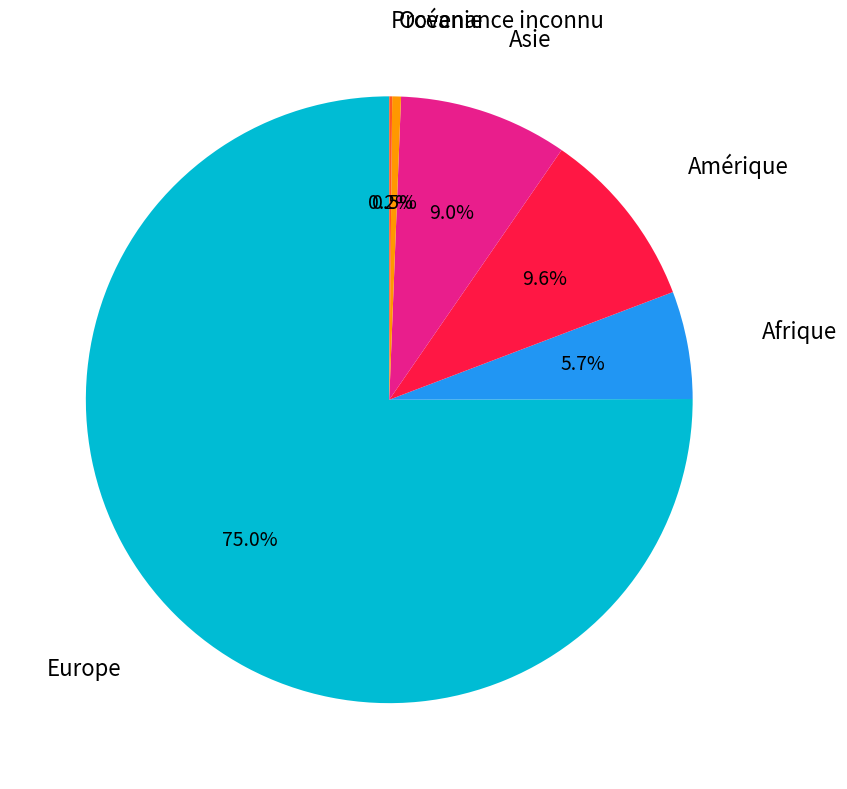

Does any single category account for the majority?

Yes